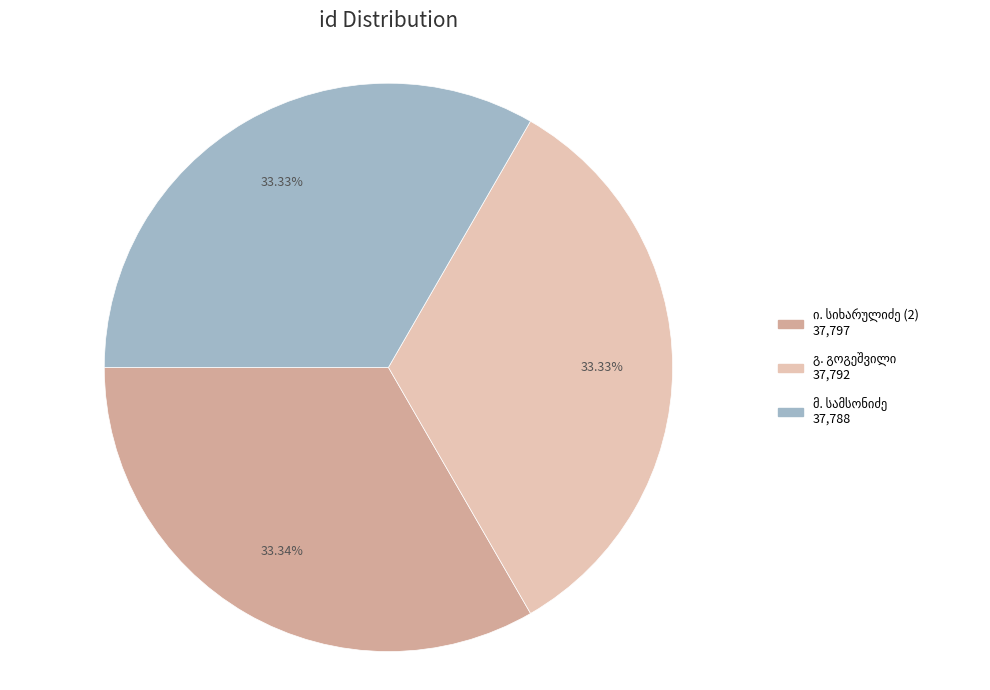

Does any single category account for the majority?

No